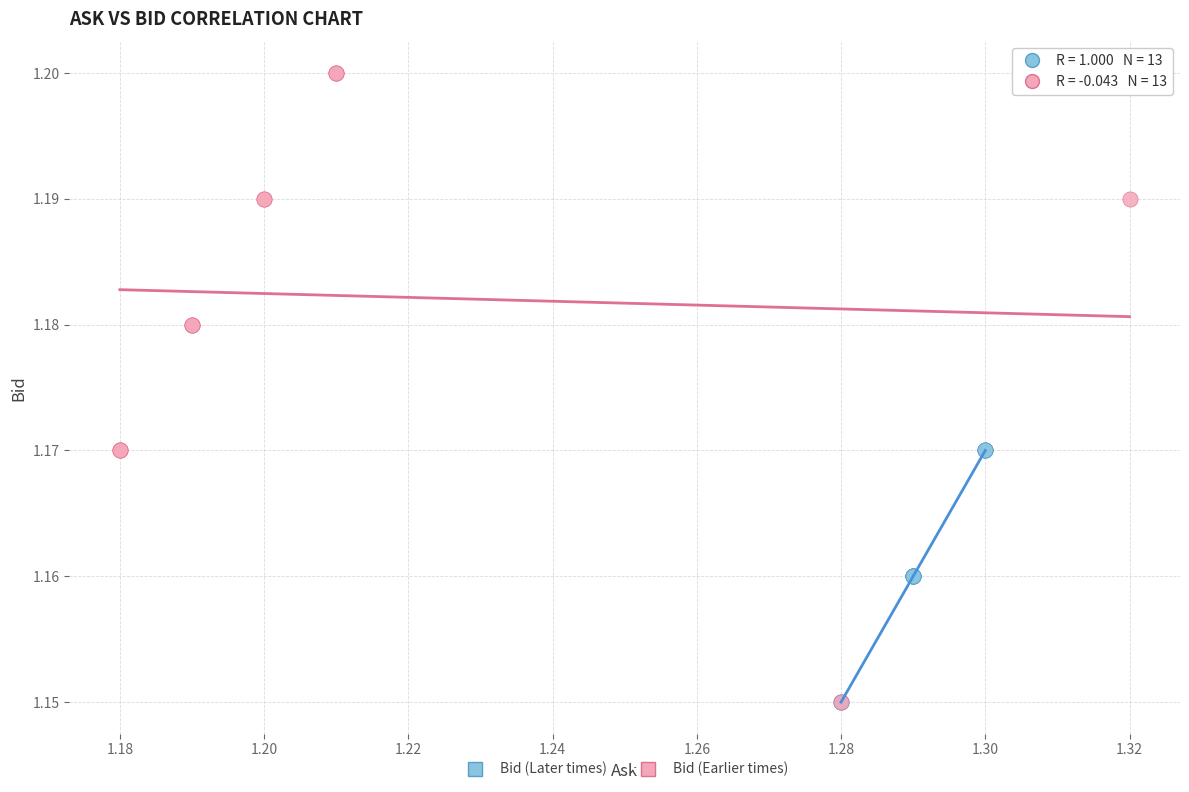

Which series has the largest Y range (max minus min)?

Bid (Earlier times)